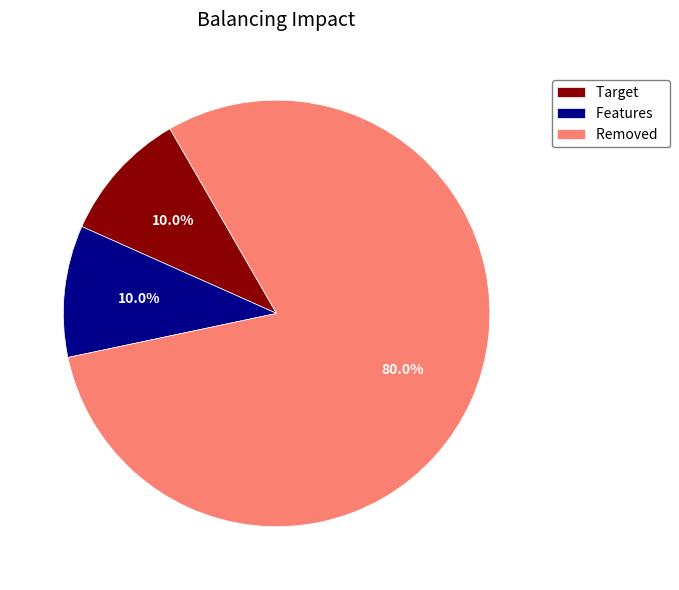

How many segments does this pie chart have?

3